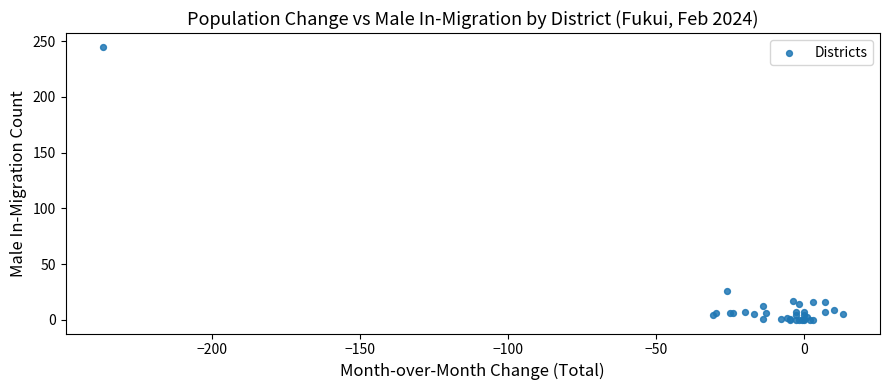

What Y value in the scatter plot is closest to 122?

26